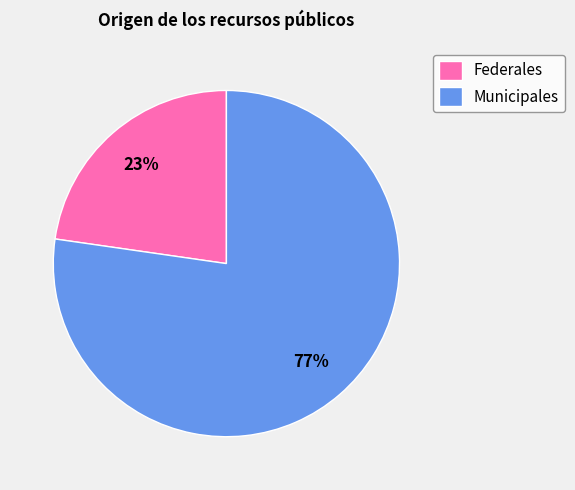

Is there a majority slice in this chart?

Yes